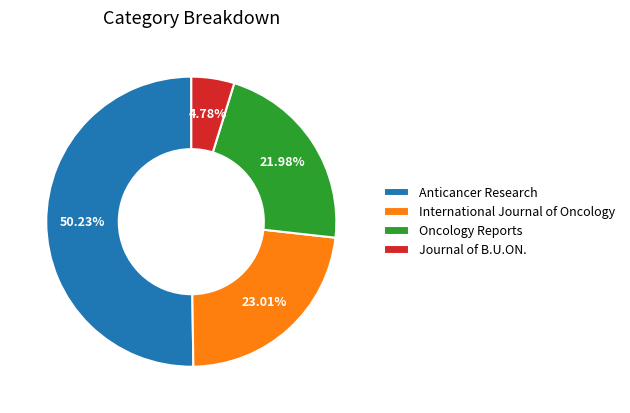

To the nearest percent, what is the difference between the Oncology Reports and International Journal of Oncology slice percentages?

1%